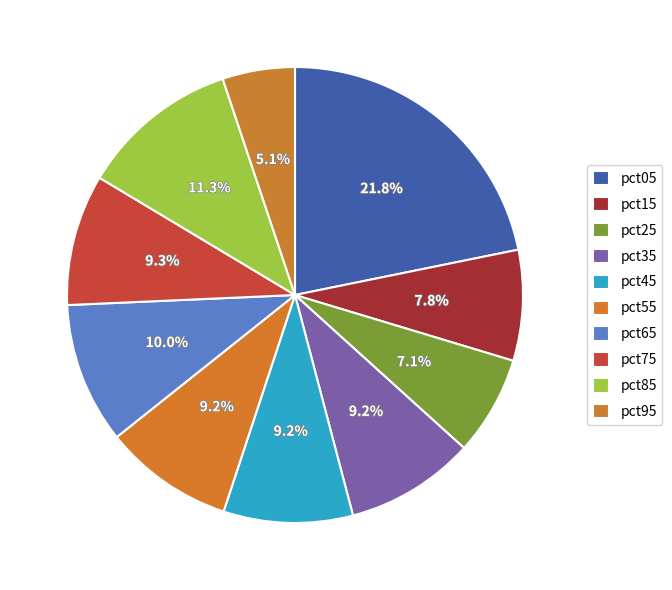

Is there any slice that represents more than half of the pie?

No